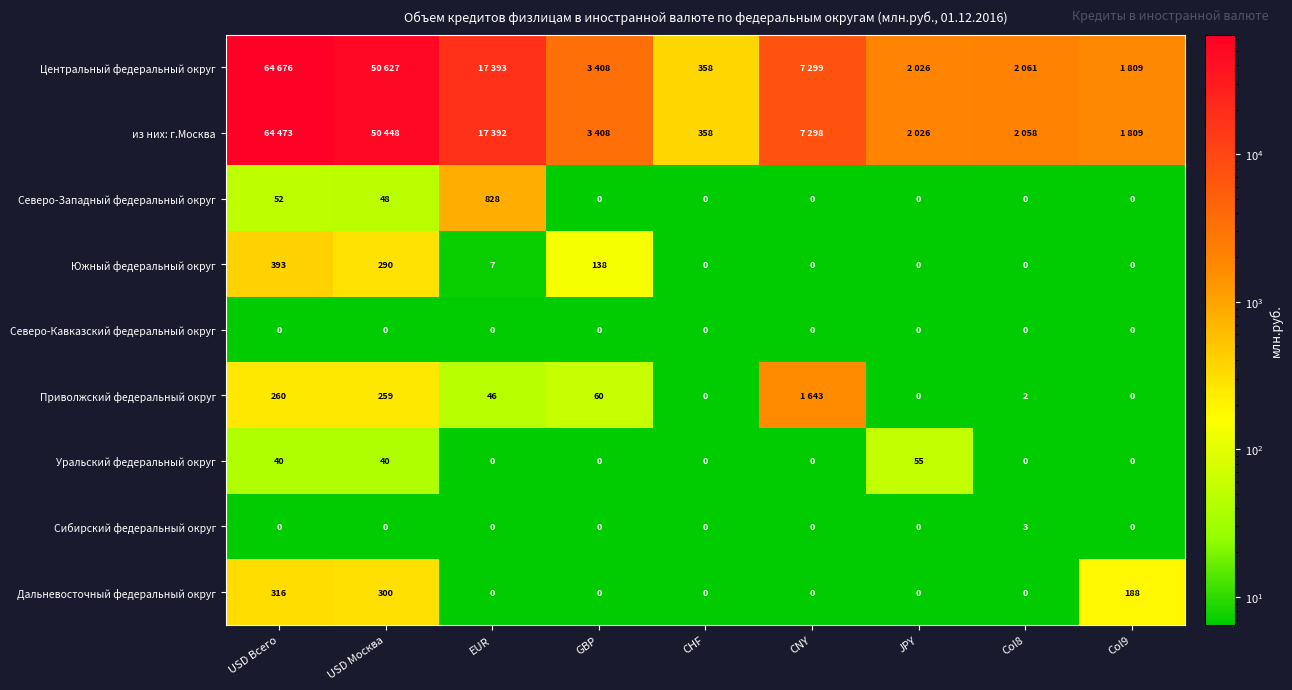

At which label does Северо-Западный федеральный округ reach its peak?

EUR